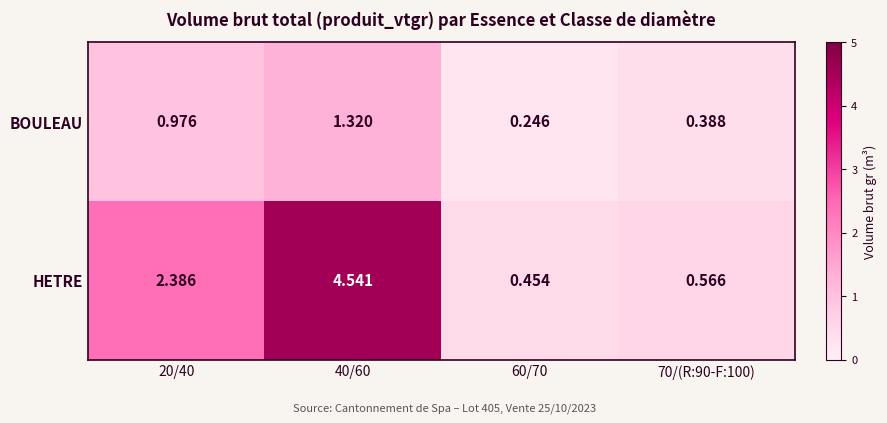

Which series has the widest spread of values?

HETRE